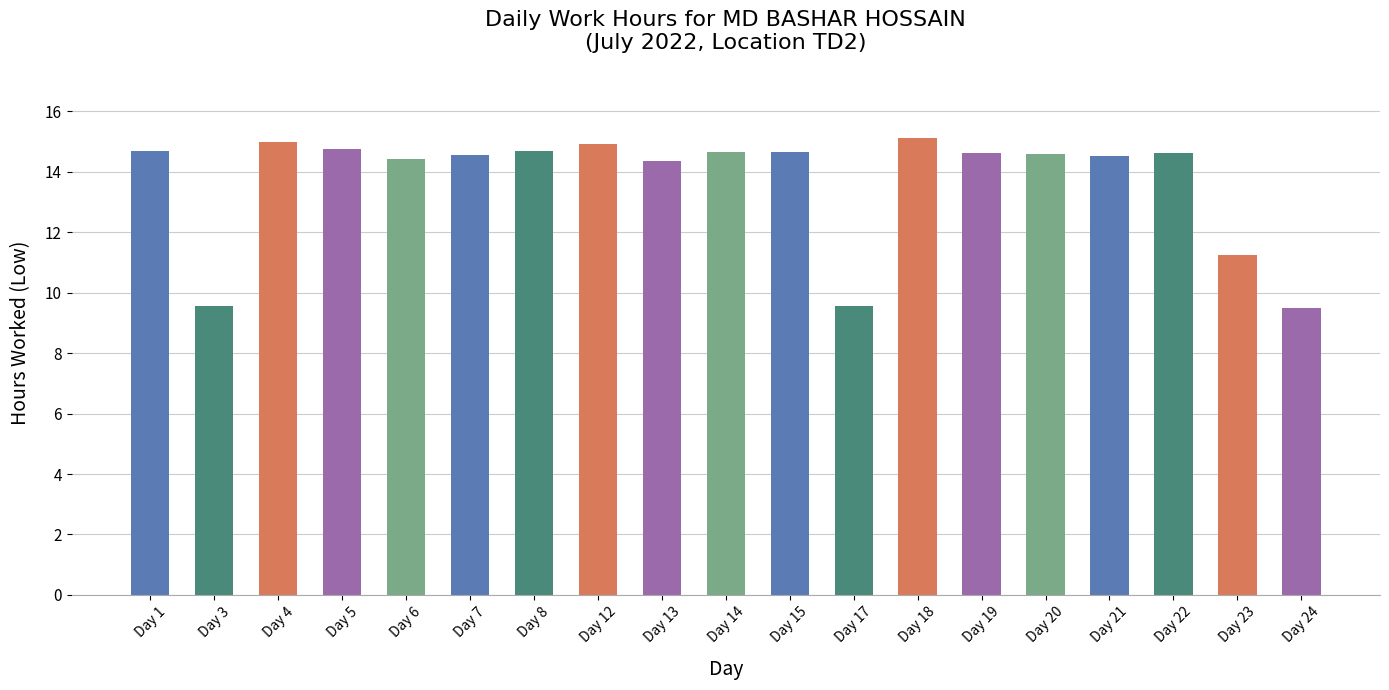

What is the difference between the second highest and minimum values?

5.5